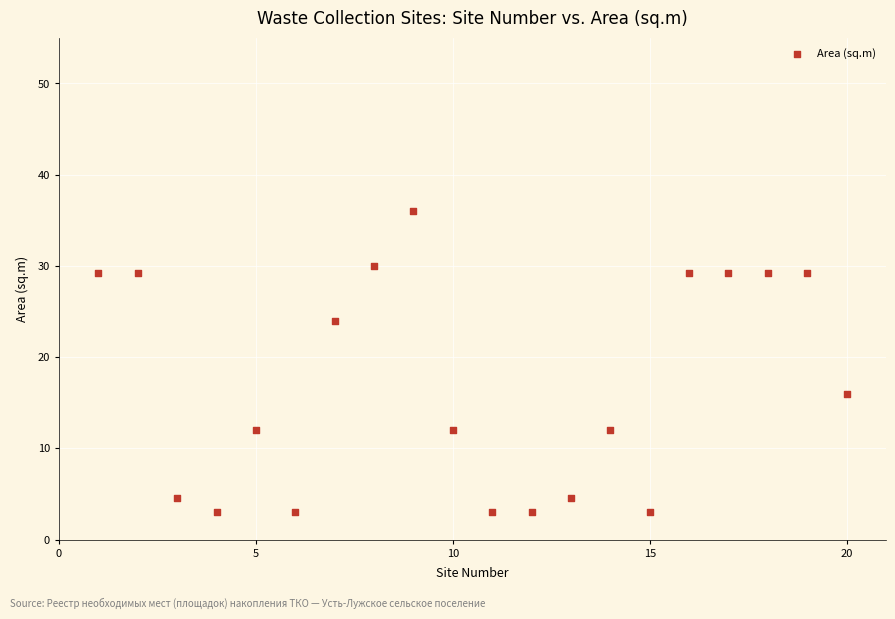

What Y value in the scatter plot is closest to 19?

16.0